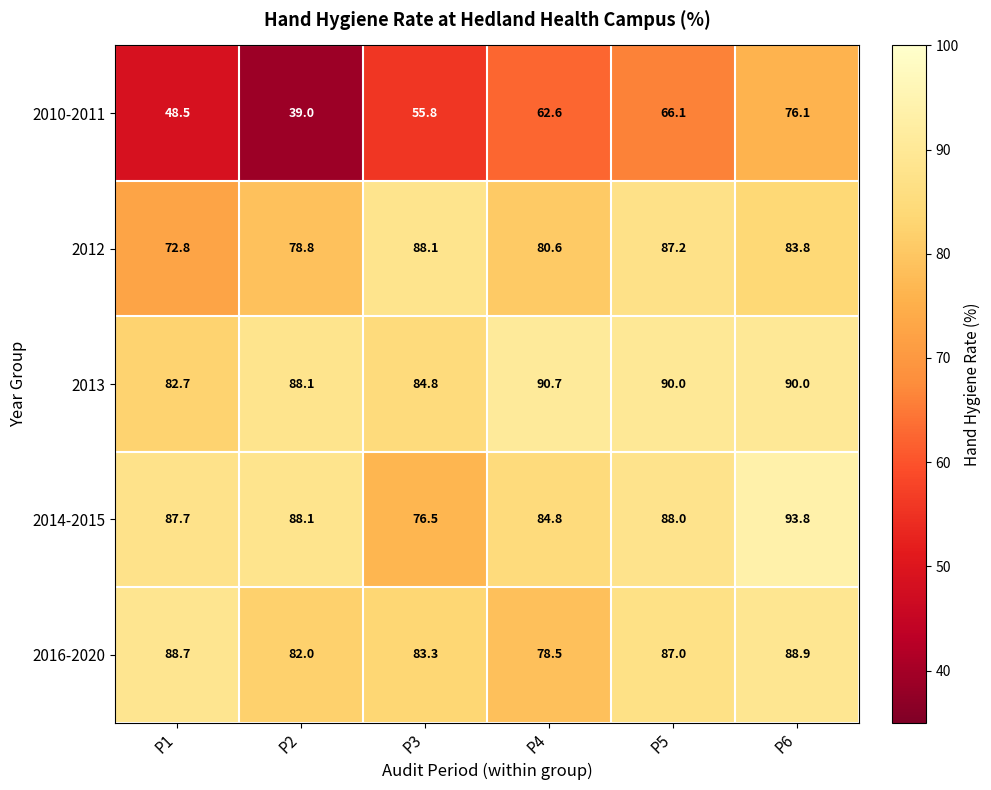

At which category is the sum across all series the highest?

P6